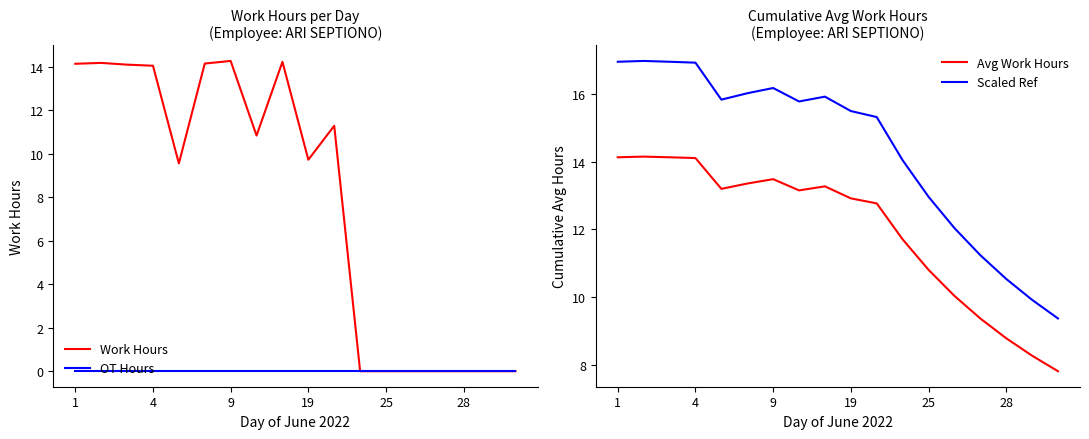

Between 1 and 11, which is larger?

1